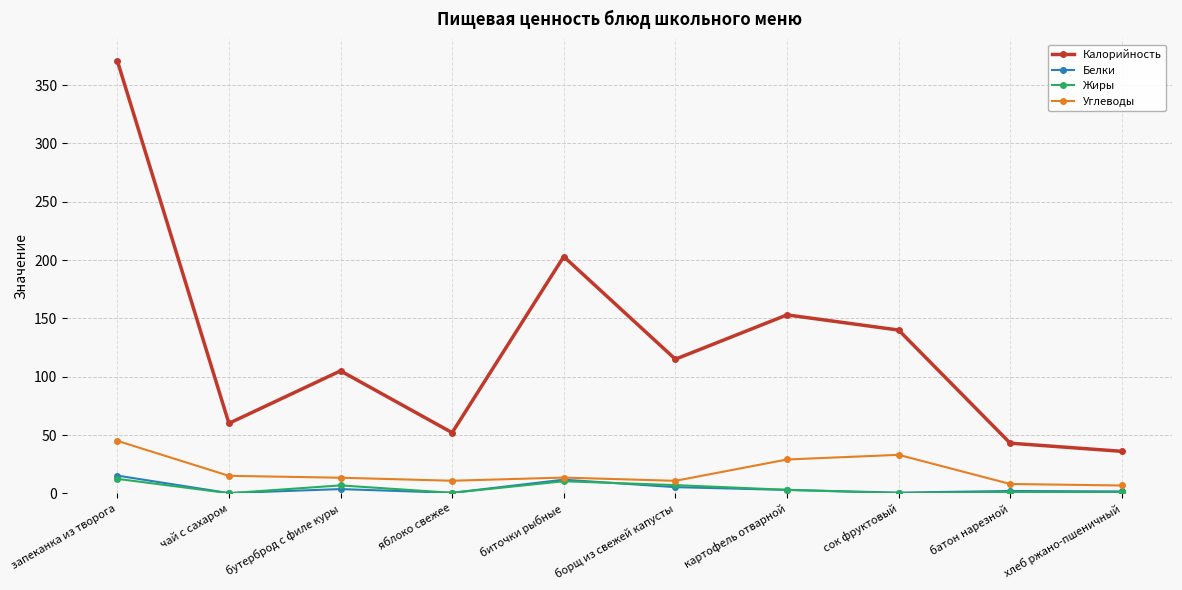

True or false: Калорийность has more than 0 points higher than both neighbors.

True